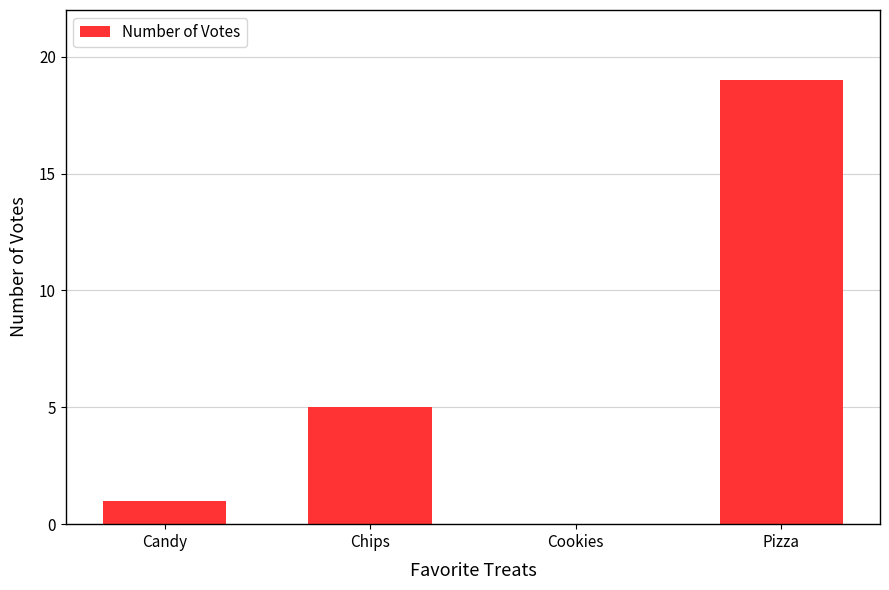

At which label is the value closest to 9?

Chips